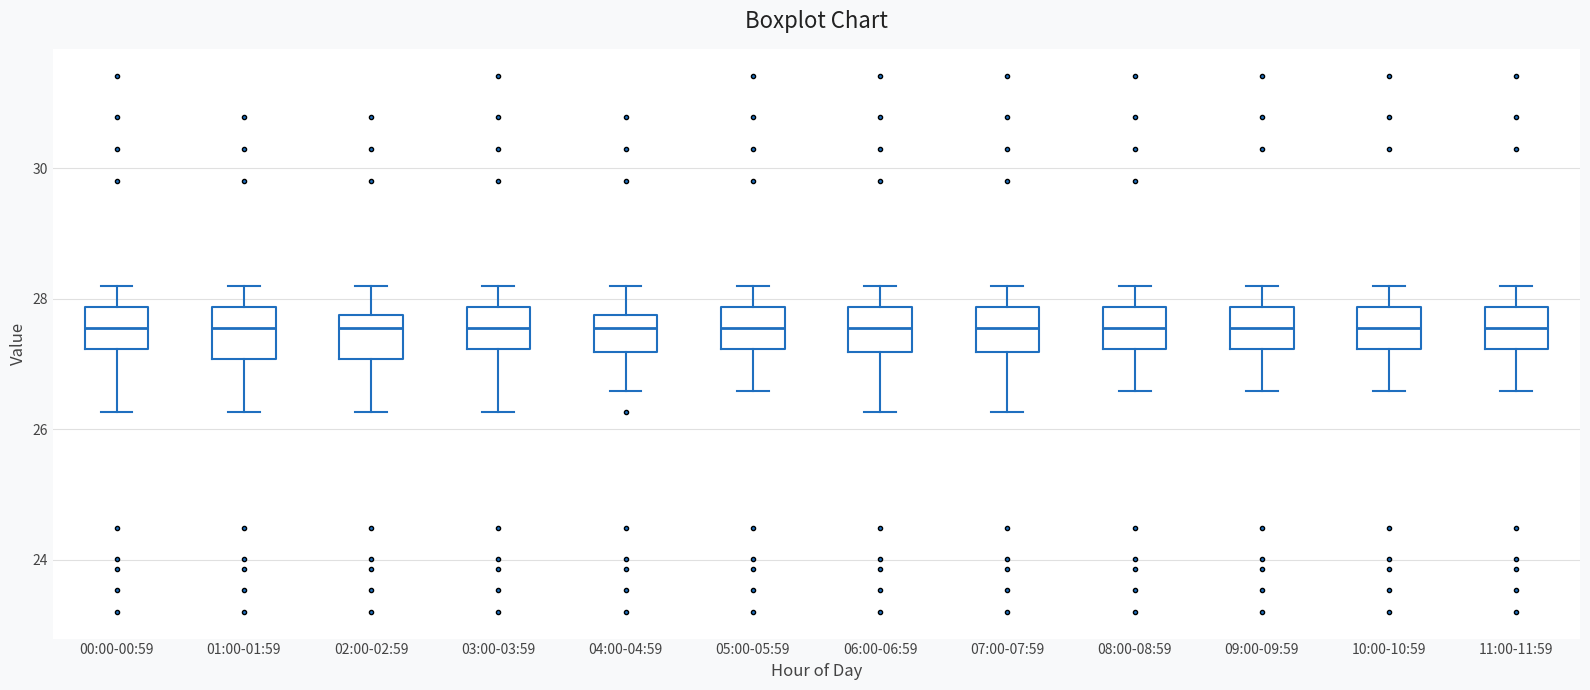

Reading left to right, transcribe this box plot: for each box, give where its median line is, the range the box spans, and where its two whiskers end, as read against the y-axis. The values are not printed on the chart, so give them approximately, as read against the axis.

00:00-00:59: median 27.6, box 27.2 to 27.8, whiskers 26.2 to 28.2
01:00-01:59: median 27.6, box 27.0 to 27.8, whiskers 26.2 to 28.2
02:00-02:59: median 27.6, box 27.0 to 27.8, whiskers 26.2 to 28.2
03:00-03:59: median 27.6, box 27.2 to 27.8, whiskers 26.2 to 28.2
04:00-04:59: median 27.6, box 27.2 to 27.8, whiskers 26.6 to 28.2
05:00-05:59: median 27.6, box 27.2 to 27.8, whiskers 26.6 to 28.2
06:00-06:59: median 27.6, box 27.2 to 27.8, whiskers 26.2 to 28.2
07:00-07:59: median 27.6, box 27.2 to 27.8, whiskers 26.2 to 28.2
08:00-08:59: median 27.6, box 27.2 to 27.8, whiskers 26.6 to 28.2
09:00-09:59: median 27.6, box 27.2 to 27.8, whiskers 26.6 to 28.2
10:00-10:59: median 27.6, box 27.2 to 27.8, whiskers 26.6 to 28.2
11:00-11:59: median 27.6, box 27.2 to 27.8, whiskers 26.6 to 28.2